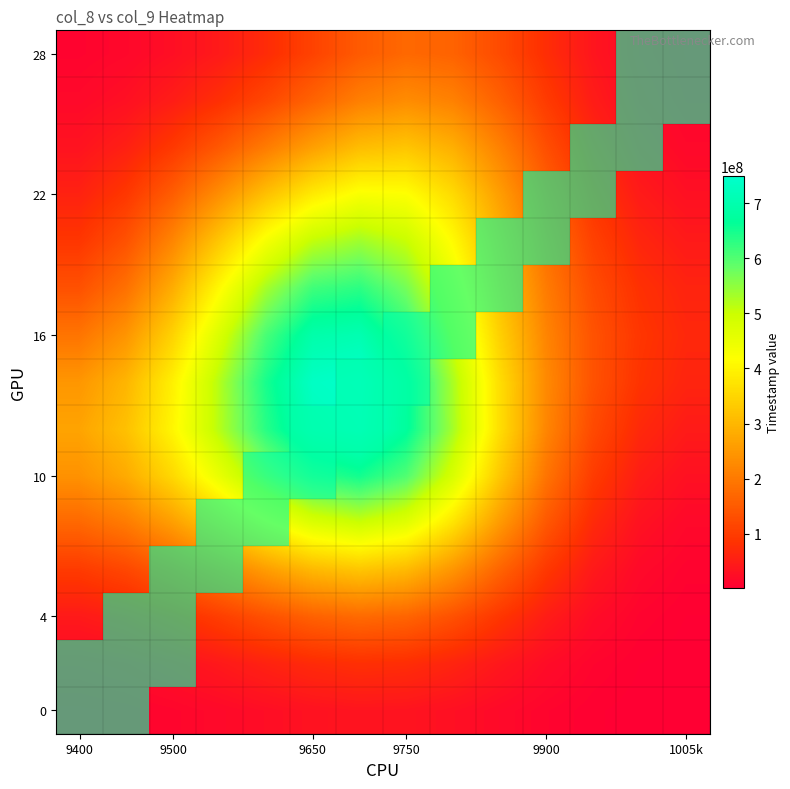

What is the difference between the highest and lowest values at 9900?

1